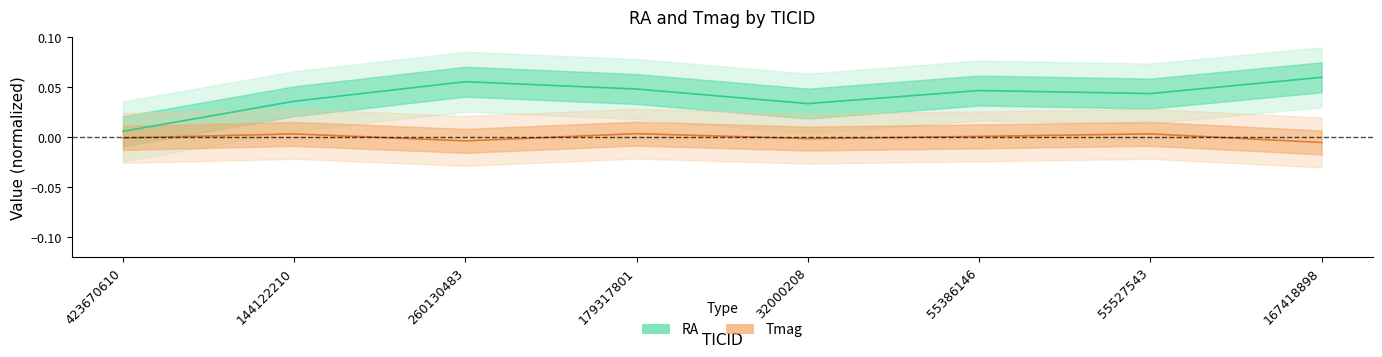

Rank the series by their average value, from highest to lowest.

RA, Tmag